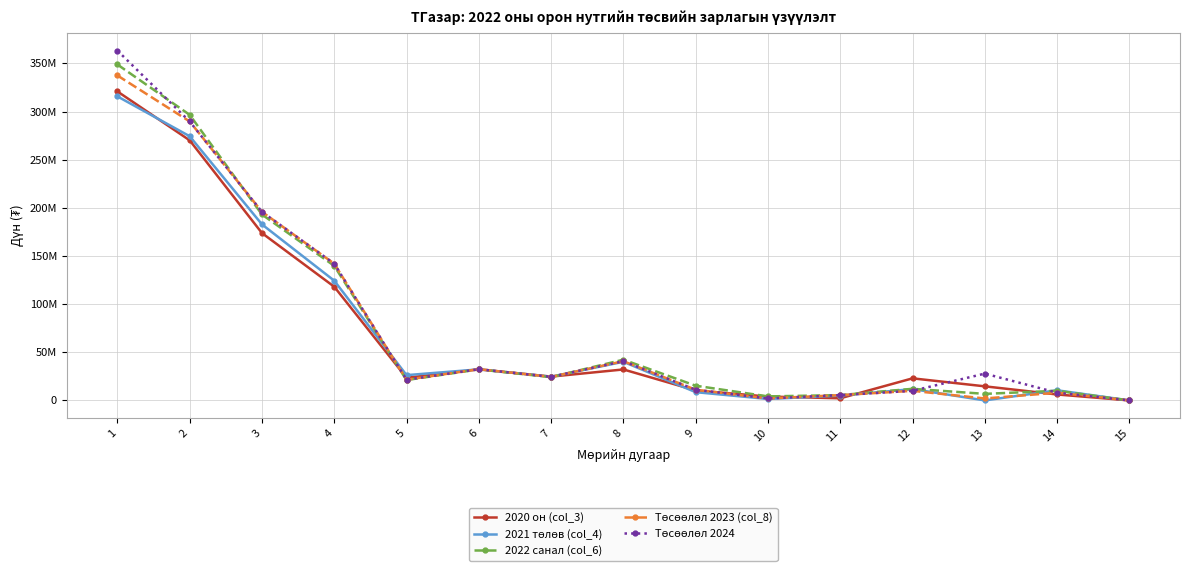

Between which two adjacent categories do 2021 төлөв (col_4) and Төсөөлөл 2024 first intersect?

4 and 5